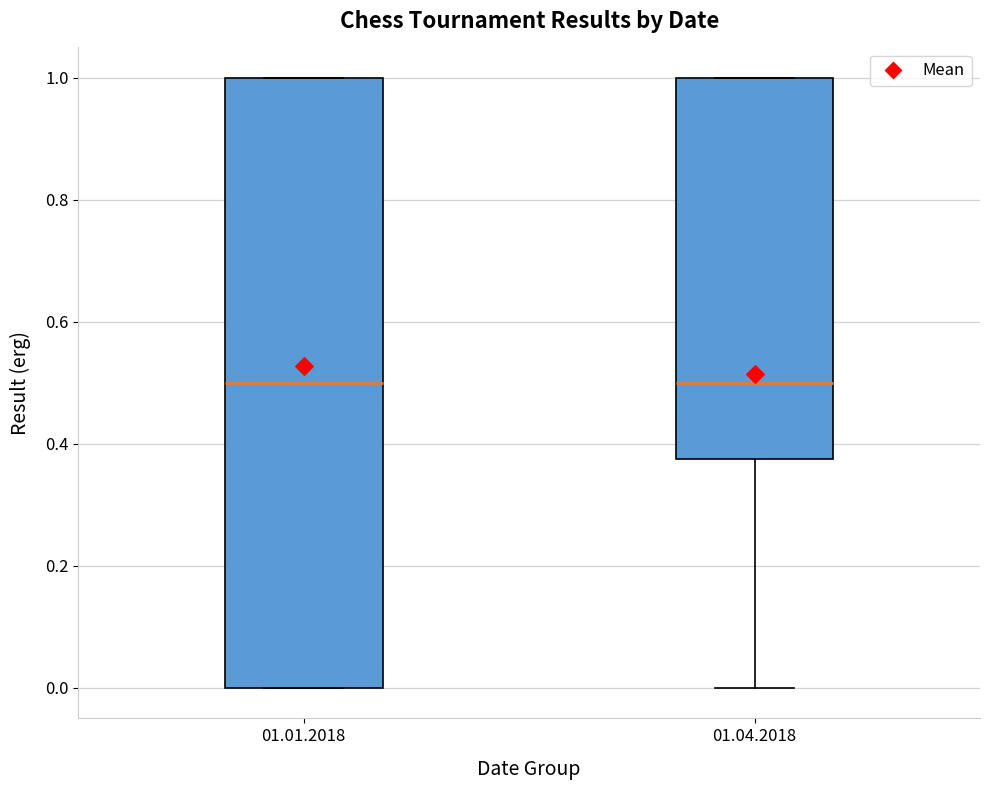

Reading left to right, transcribe this box plot: for each box, give where its median line is, the range the box spans, and where its two whiskers end, as read against the y-axis. The values are not printed on the chart, so give them approximately, as read against the axis.

01.01.2018: median 0.50, box 0.00 to 1.00, whiskers 0.00 to 1.00
01.04.2018: median 0.50, box 0.38 to 1.00, whiskers 0.00 to 1.00